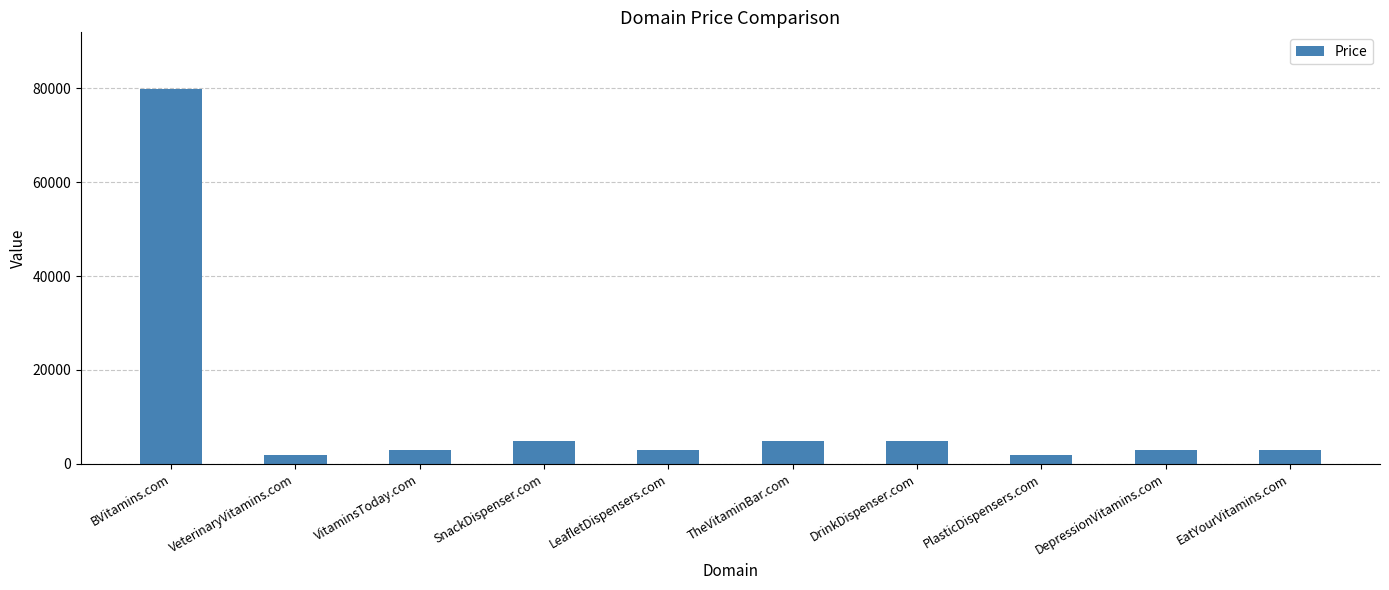

At which label does the data first exceed 2888?

BVitamins.com